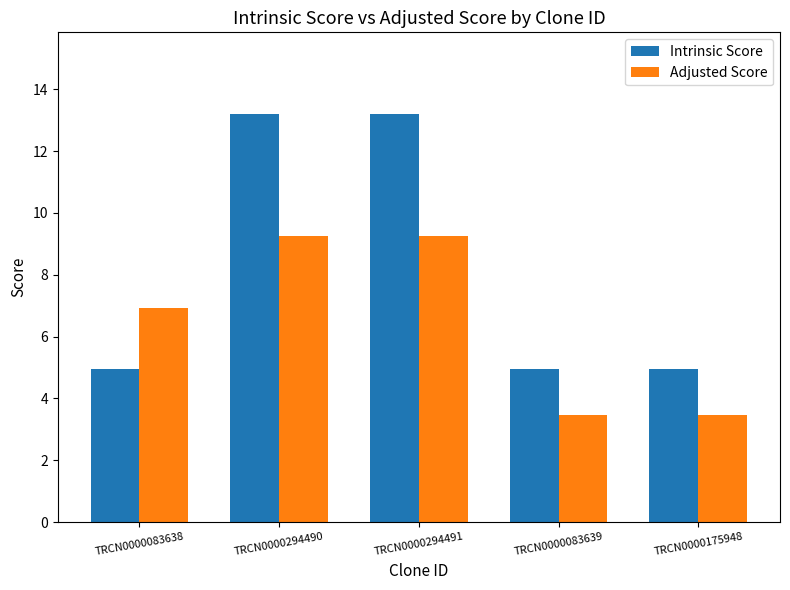

At how many categories does at least one series exceed 6?

3